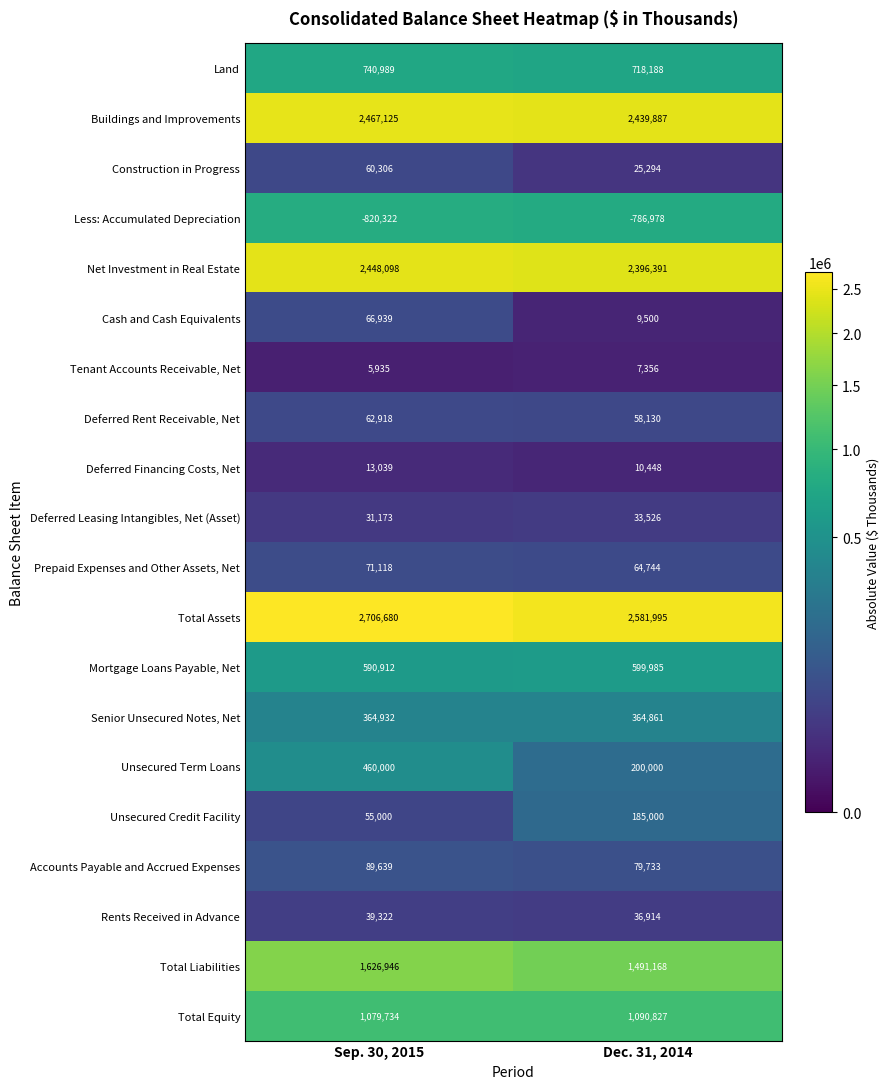

What is the sum of the Unsecured Term Loans values at Dec. 31, 2014 and Sep. 30, 2015?

660000